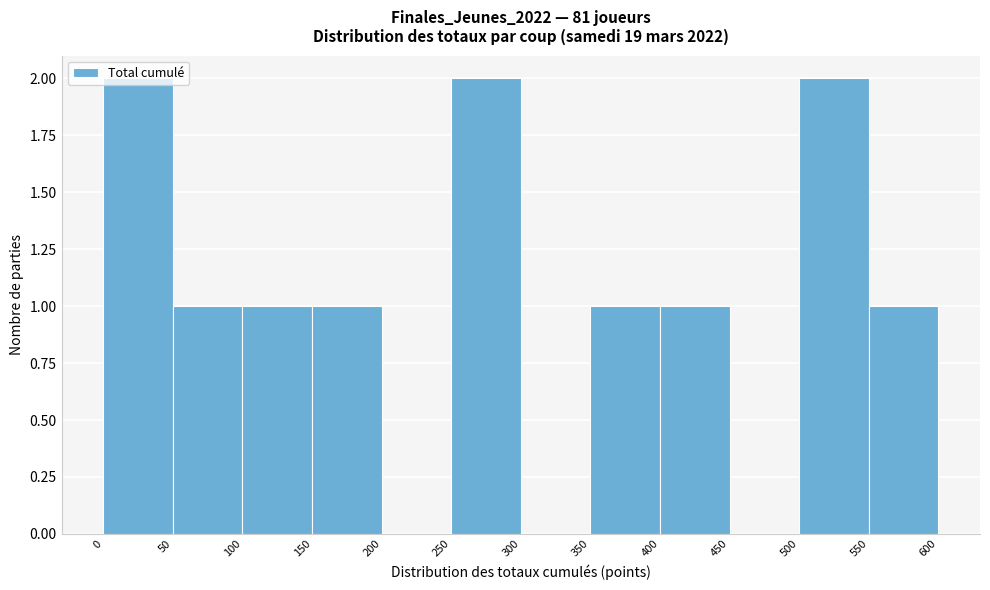

Reading left to right, transcribe this chart: for each bar, give the range it covers on the x-axis and its height. The values are not printed on the chart, so give them approximately, as read against the axis.

0 to 50: 2
50 to 100: 1
100 to 150: 1
150 to 200: 1
200 to 250: 0
250 to 300: 2
300 to 350: 0
350 to 400: 1
400 to 450: 1
450 to 500: 0
500 to 550: 2
550 to 600: 1